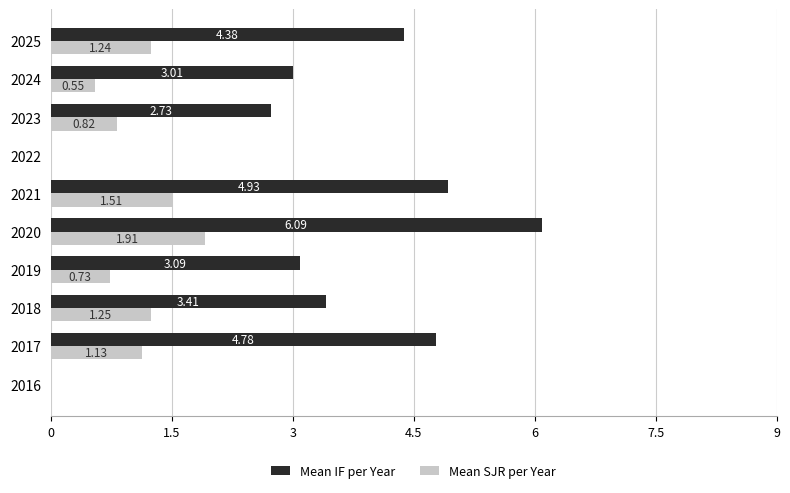

At which category is the sum across all series the highest?

2020